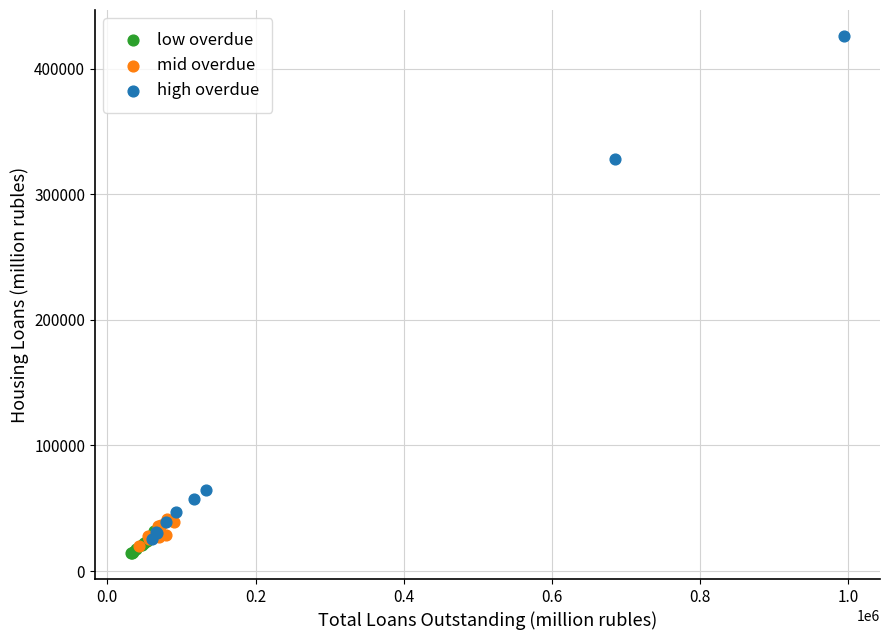

Which series contains the highest Y value?

high overdue